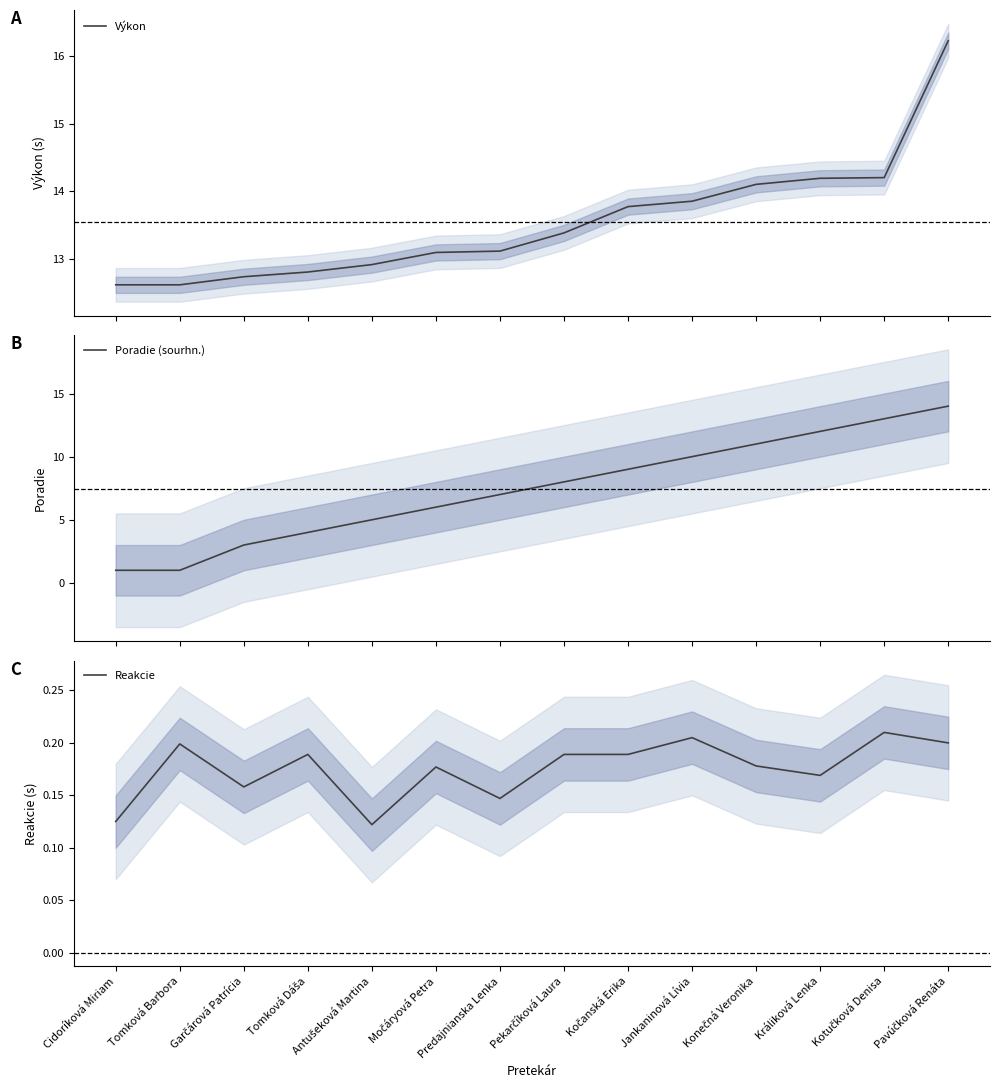

True or false: Poradie (sourhn.) and Reakcie intersect in this chart.

False